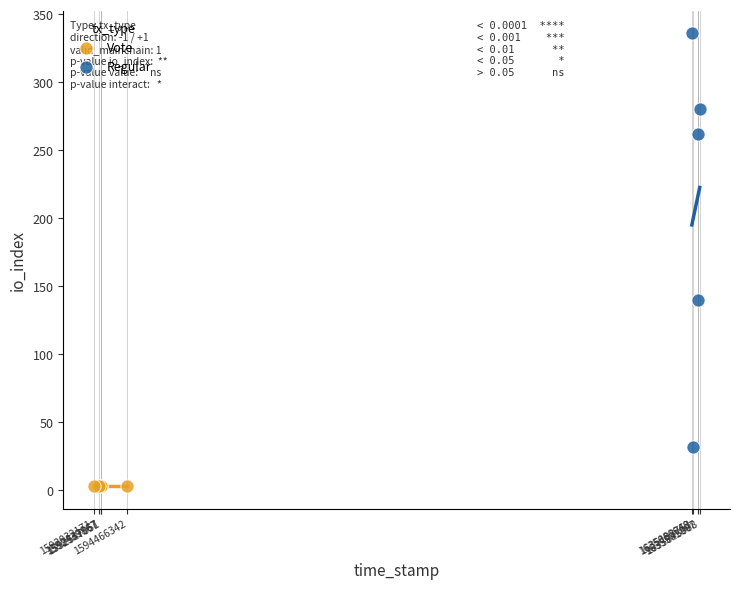

Which series contains the highest Y value?

Regular